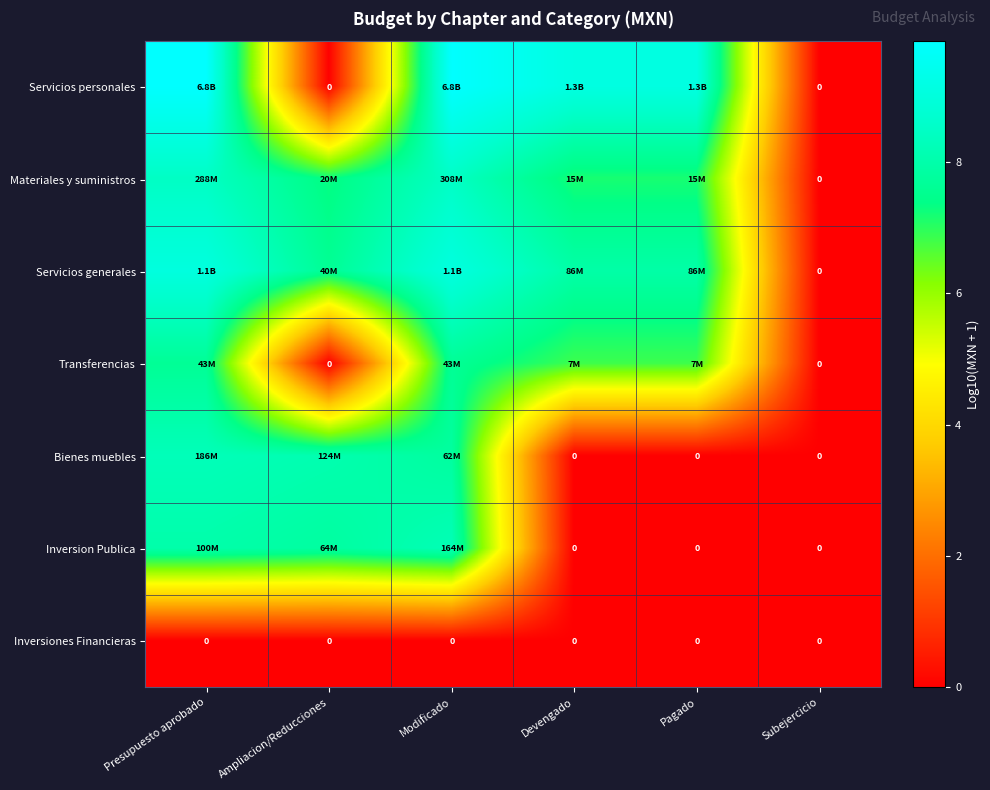

What is the spread (max minus min) of values at Modificado?

9.8